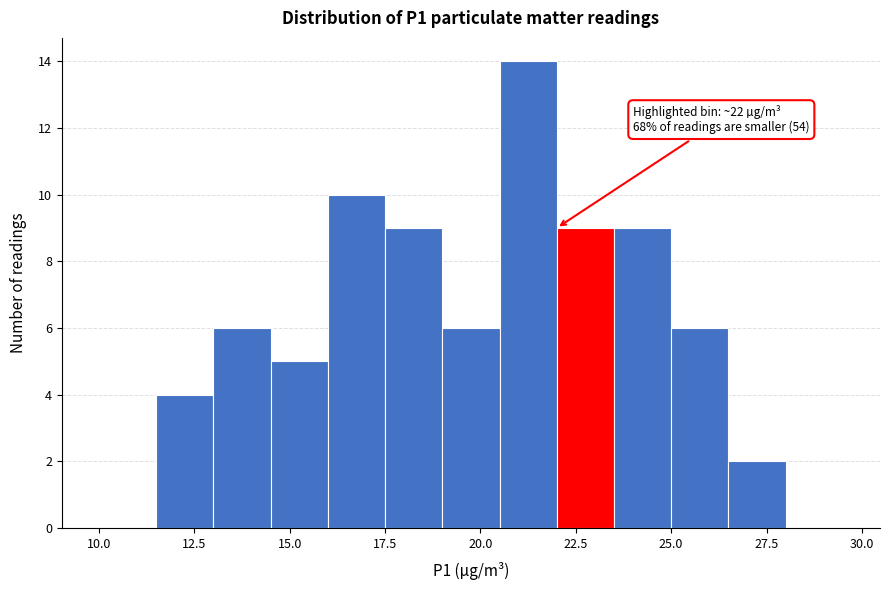

Read against the x-axis, roughly where is the centre of the tallest bar?

21.5